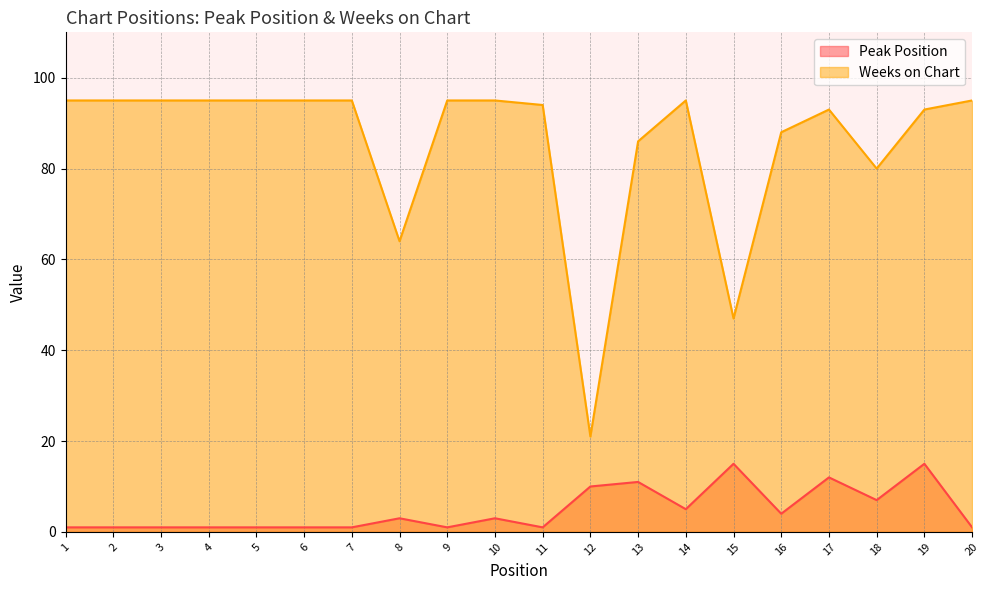

Is the value of Weeks on Chart at 8 greater than the value of Peak Position at 1?

Yes